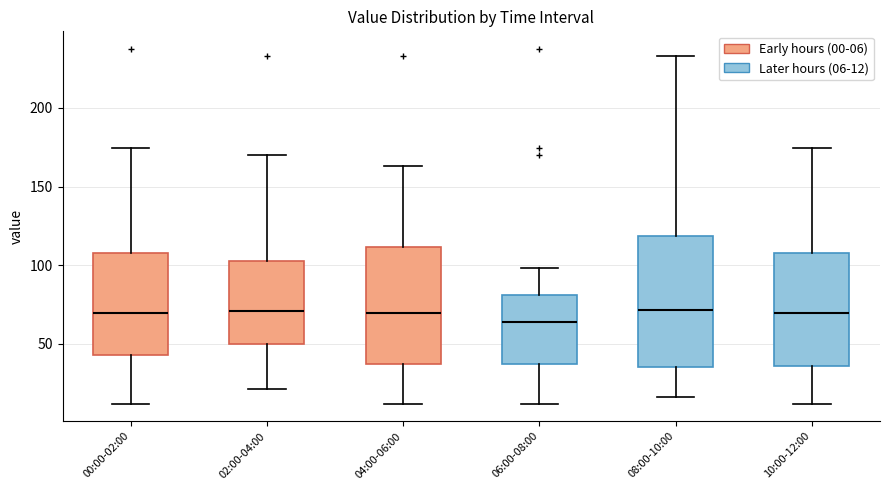

Reading left to right, transcribe this box plot: for each box, give where its median line is, the range the box spans, and where its two whiskers end, as read against the y-axis. The values are not printed on the chart, so give them approximately, as read against the axis.

00:00-02:00: median 70, box 45 to 110, whiskers 10 to 175
02:00-04:00: median 70, box 50 to 105, whiskers 20 to 170
04:00-06:00: median 70, box 35 to 110, whiskers 10 to 165
06:00-08:00: median 65, box 35 to 80, whiskers 10 to 100
08:00-10:00: median 70, box 35 to 120, whiskers 15 to 235
10:00-12:00: median 70, box 35 to 110, whiskers 10 to 175